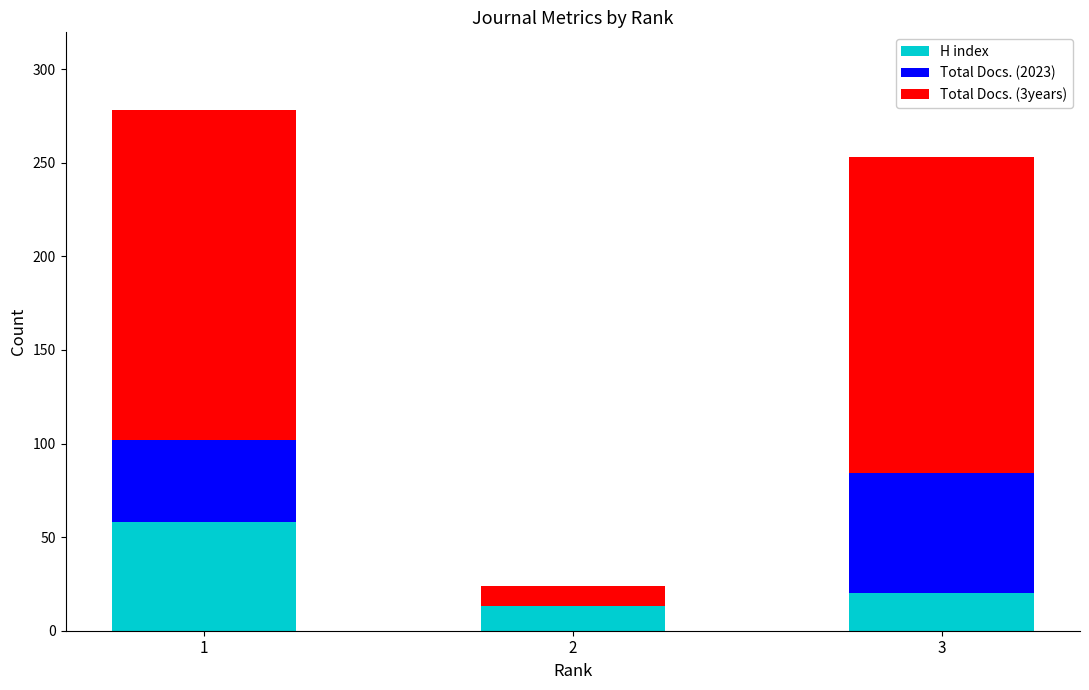

What is the sum of all H index values?

91